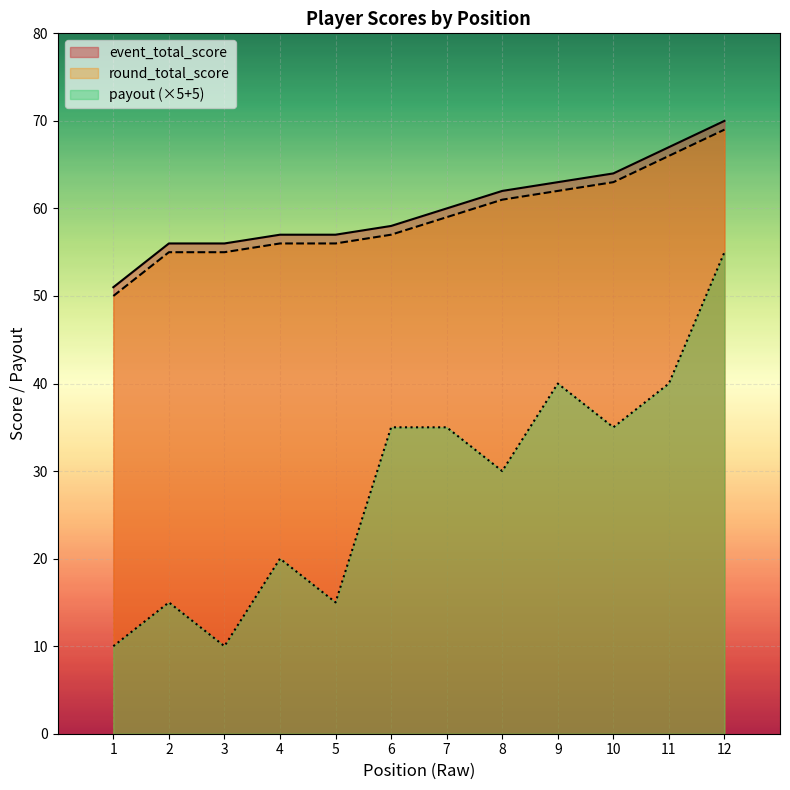

Which series has the widest spread of values?

payout (×5+5)